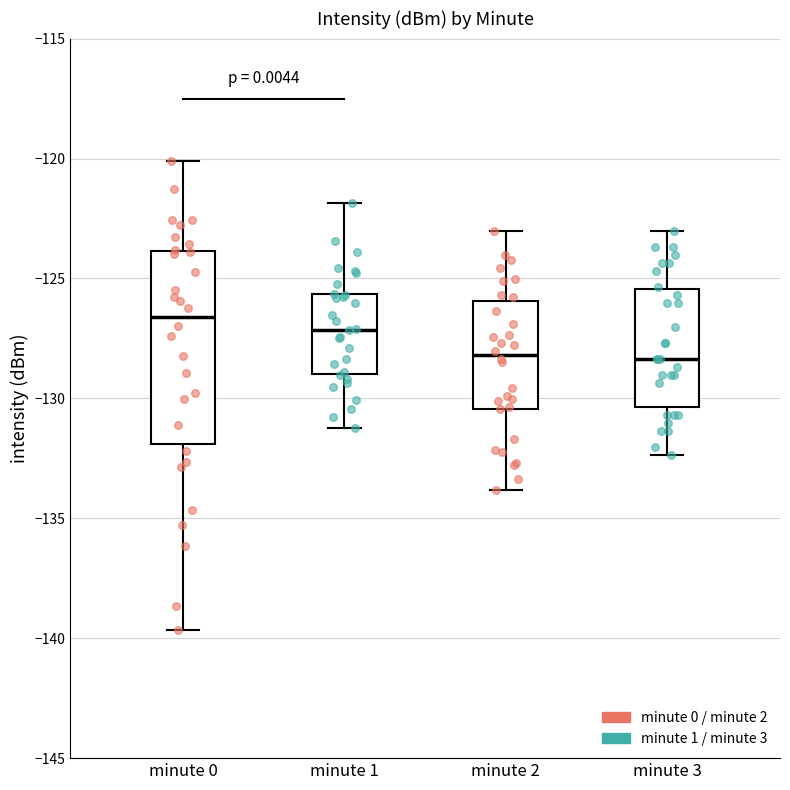

Which box is the tallest, from its lower edge to its upper edge?

minute 0